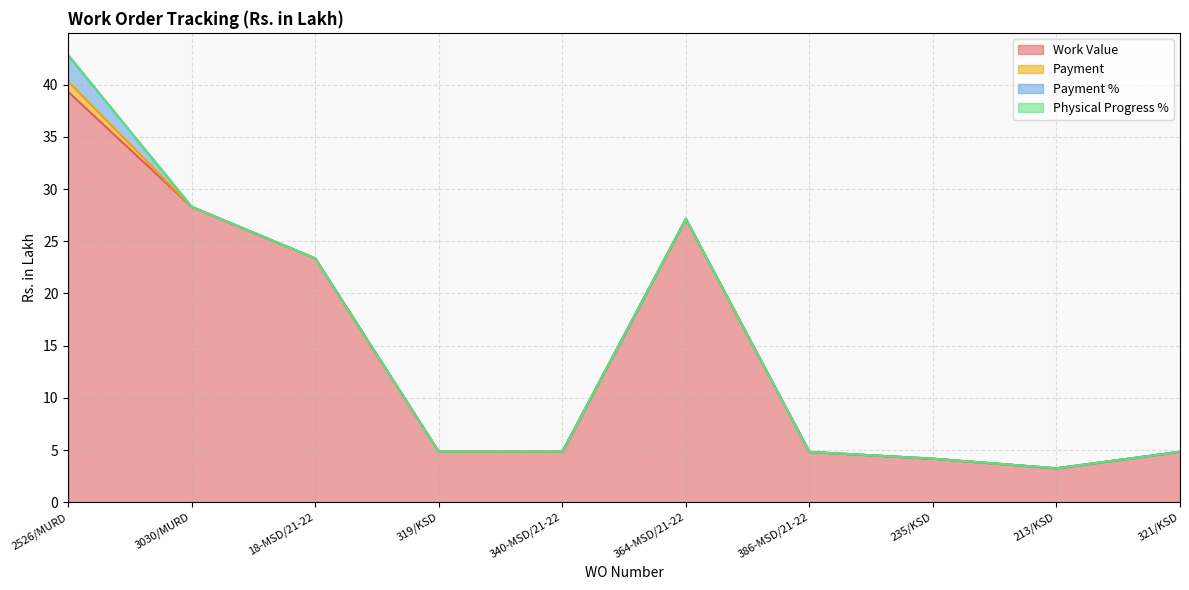

True or false: Payment % has more than 2 interior local peaks.

False